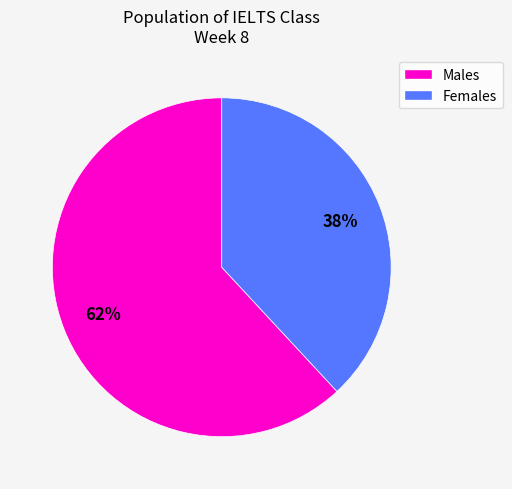

Does any single category account for the majority?

Yes